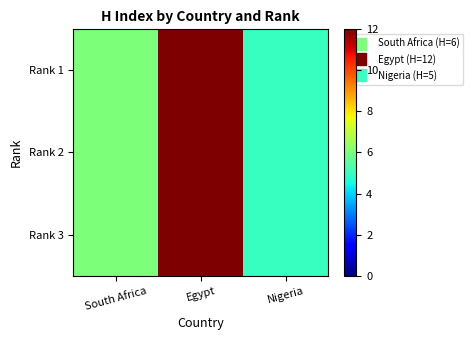

What is the maximum value shown in the chart?

12